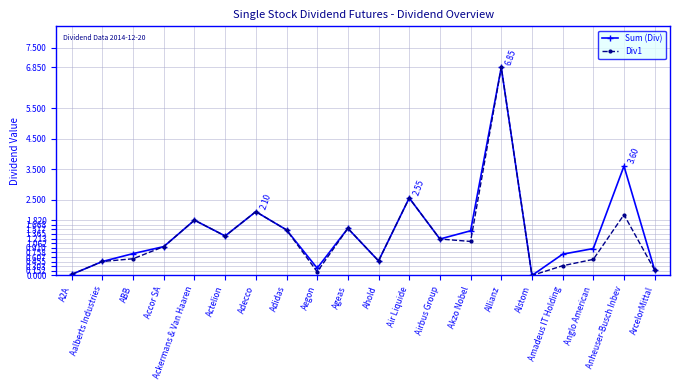

What position from the right is Allianz?

6